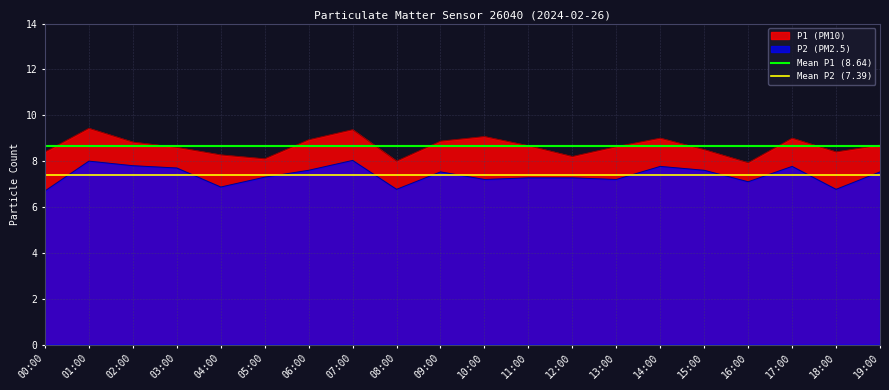

Read the Mean P2 (7.39) value at 01:00.

7.4